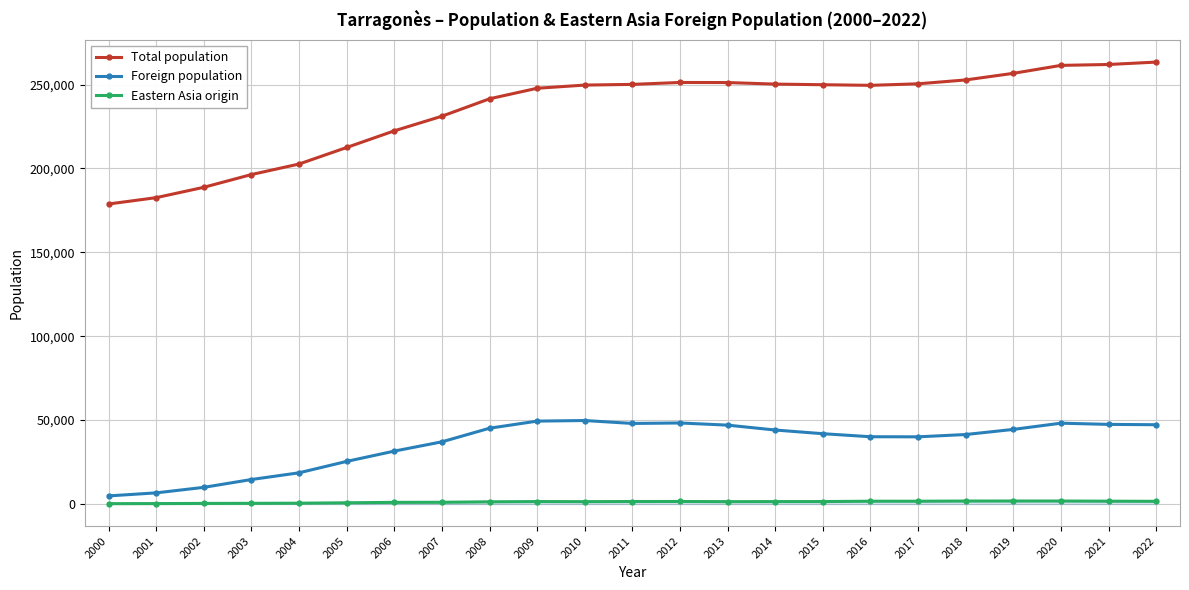

What is the minimum value for Eastern Asia origin?

186